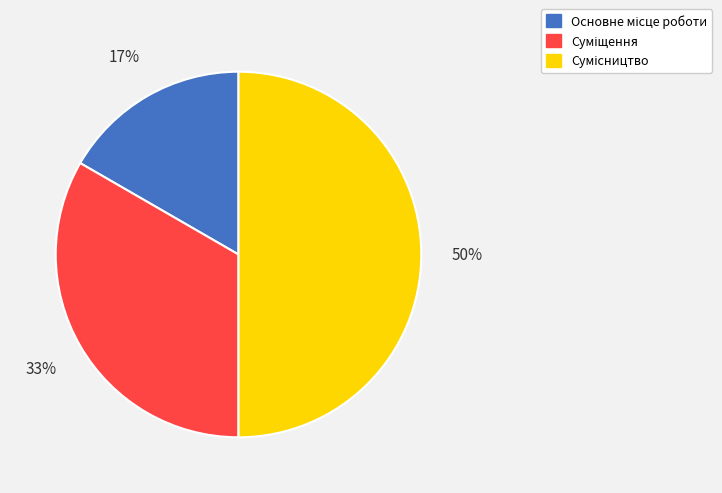

To the nearest percent, what is the average slice percentage?

33%